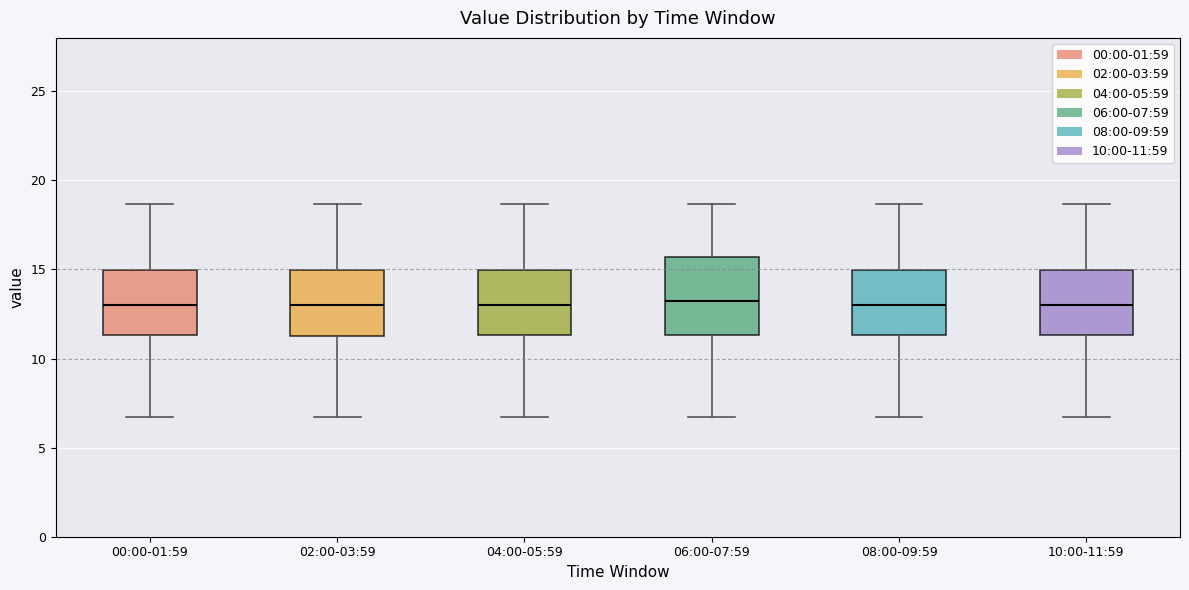

Reading left to right, transcribe this box plot: for each box, give where its median line is, the range the box spans, and where its two whiskers end, as read against the y-axis. The values are not printed on the chart, so give them approximately, as read against the axis.

00:00-01:59: median 13.0, box 11.5 to 15.0, whiskers 6.5 to 18.5
02:00-03:59: median 13.0, box 11.5 to 15.0, whiskers 6.5 to 18.5
04:00-05:59: median 13.0, box 11.5 to 15.0, whiskers 6.5 to 18.5
06:00-07:59: median 13.5, box 11.5 to 15.5, whiskers 6.5 to 18.5
08:00-09:59: median 13.0, box 11.5 to 15.0, whiskers 6.5 to 18.5
10:00-11:59: median 13.0, box 11.5 to 15.0, whiskers 6.5 to 18.5